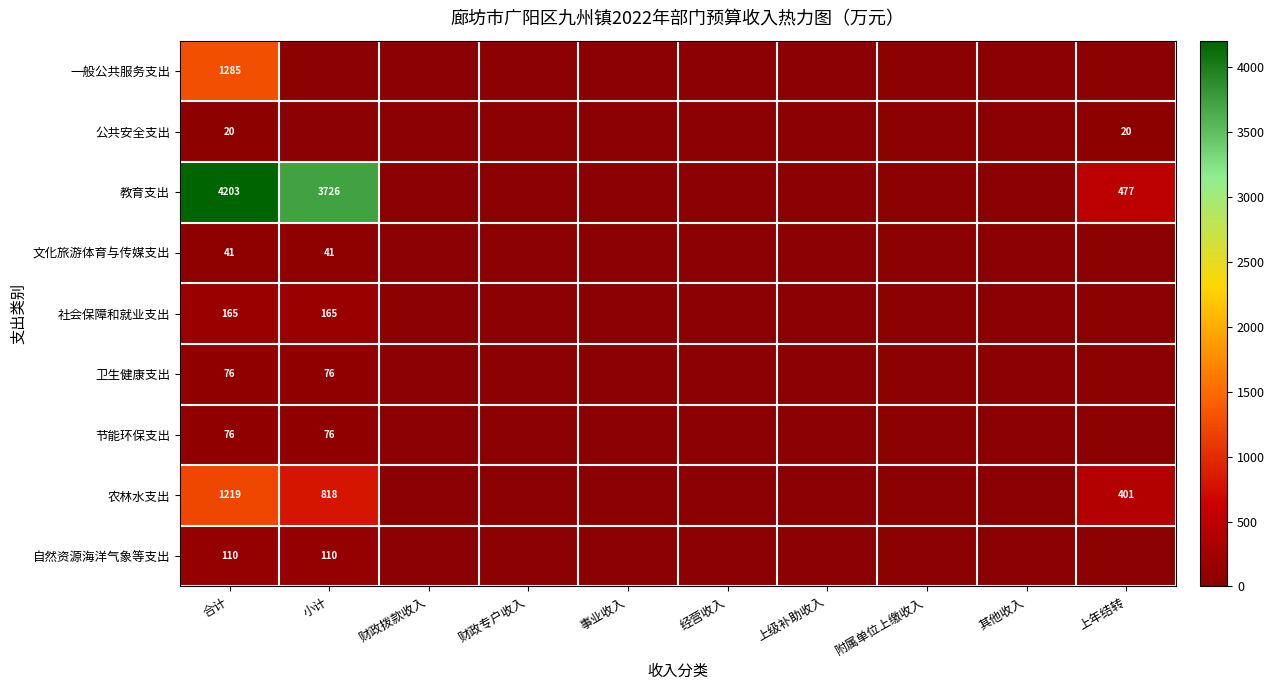

The value of 节能环保支出 at 合计 is 23. True or false?

False